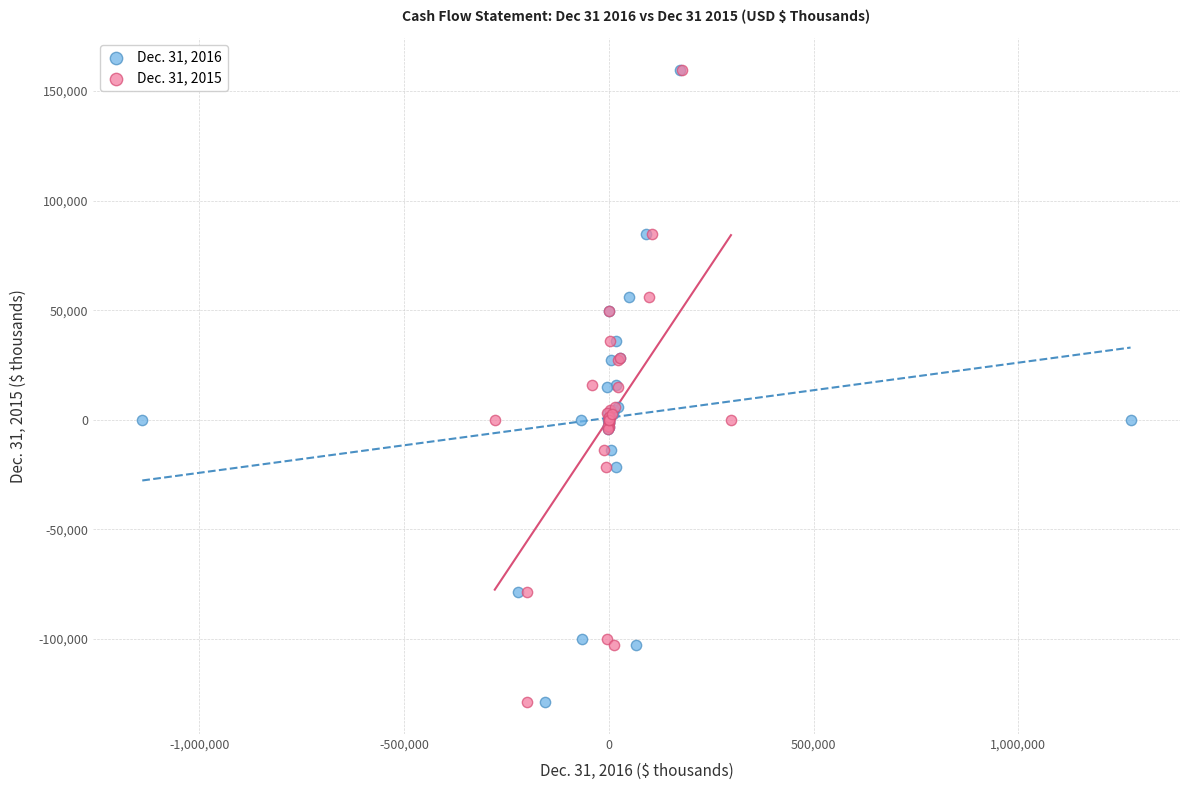

What are all the series names shown in the legend?

Dec. 31, 2016, Dec. 31, 2015